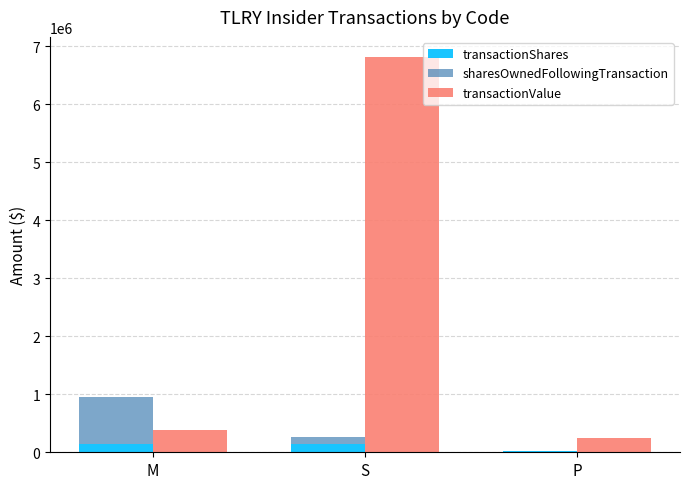

What is the difference between the highest and lowest values at S?

6712812